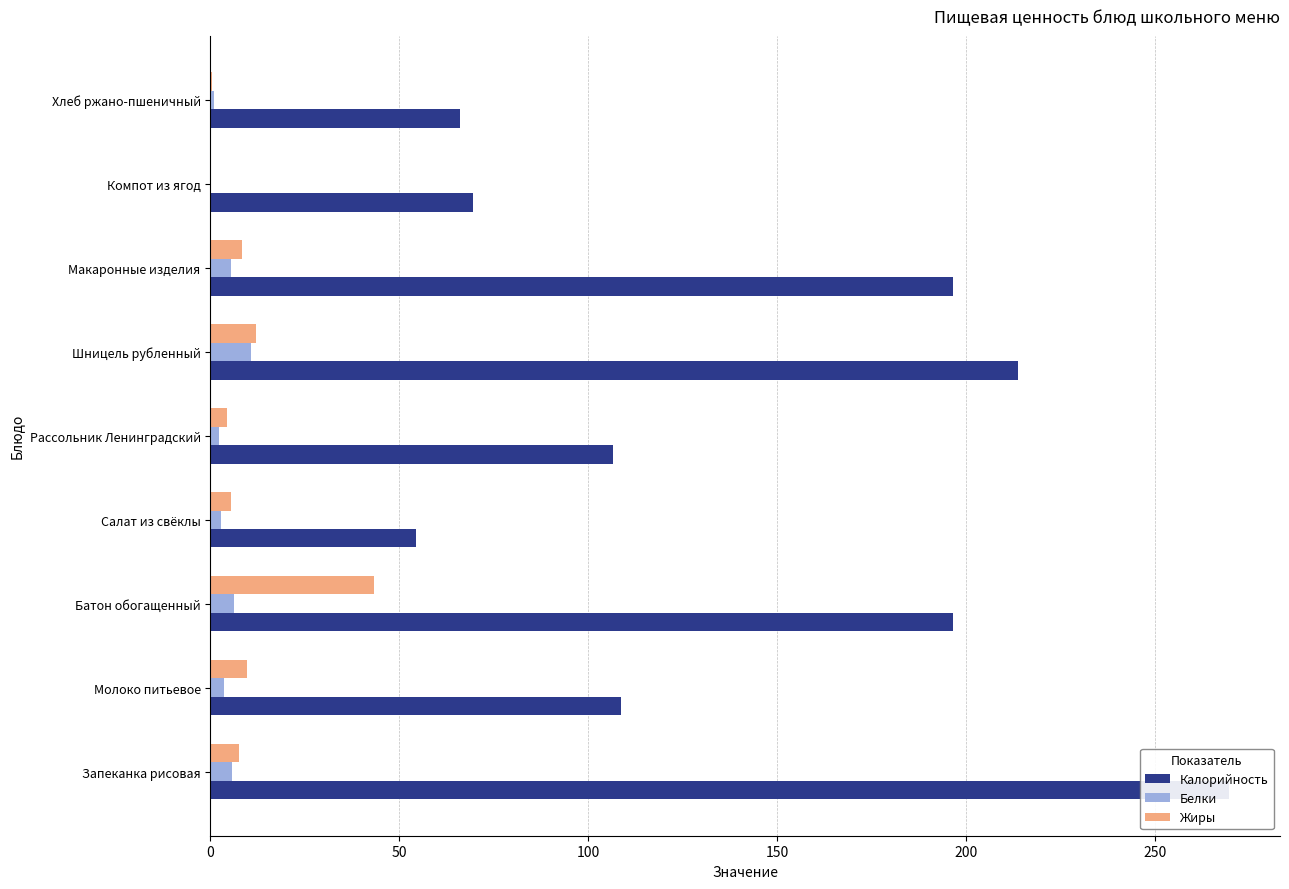

Reading left to right, transcribe all the data shown in this chart.

Калорийность: 269.5	108.5	196.5	54.4	106.4	213.6	196.5	69.4	66.1
Белки: 5.7	3.5	6.2	2.7	2.4	10.7	5.4	0.2	0.9
Жиры: 7.5	9.6	43.4	5.5	4.4	12.1	8.4	0.1	0.3